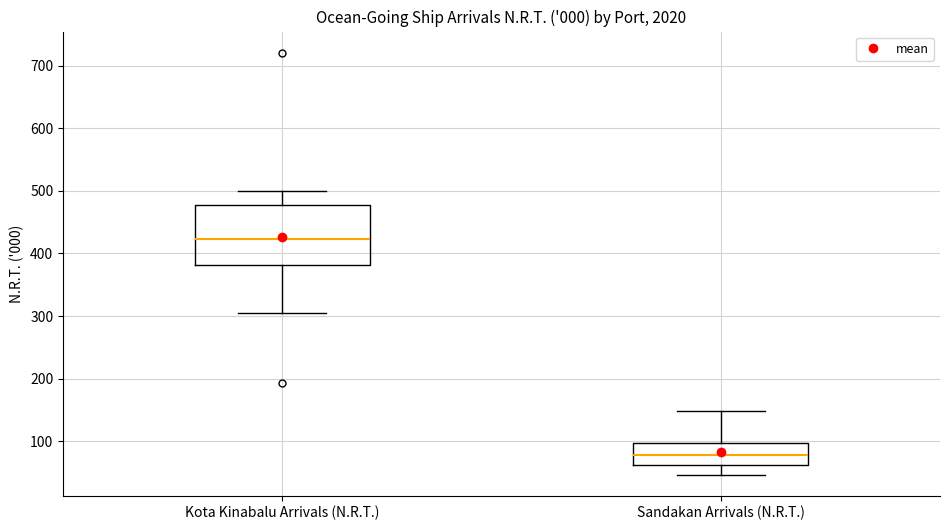

Reading left to right, read every box against the y-axis: the position of its median line, the range the box covers, and the ends of its whiskers. The values are not printed on the chart, so give them approximately, as read against the axis.

Kota Kinabalu Arrivals (N.R.T.): median 420, box 380 to 480, whiskers 300 to 500
Sandakan Arrivals (N.R.T.): median 80, box 60 to 100, whiskers 50 to 150